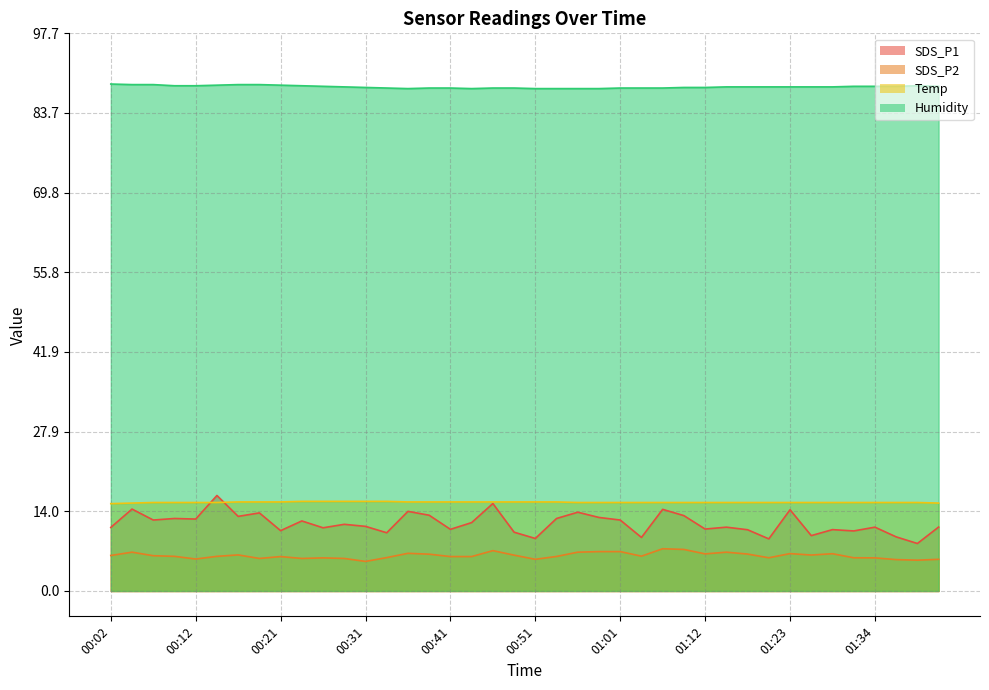

At 01:09, list the series in order from largest to smallest.

Humidity, Temp, SDS_P1, SDS_P2